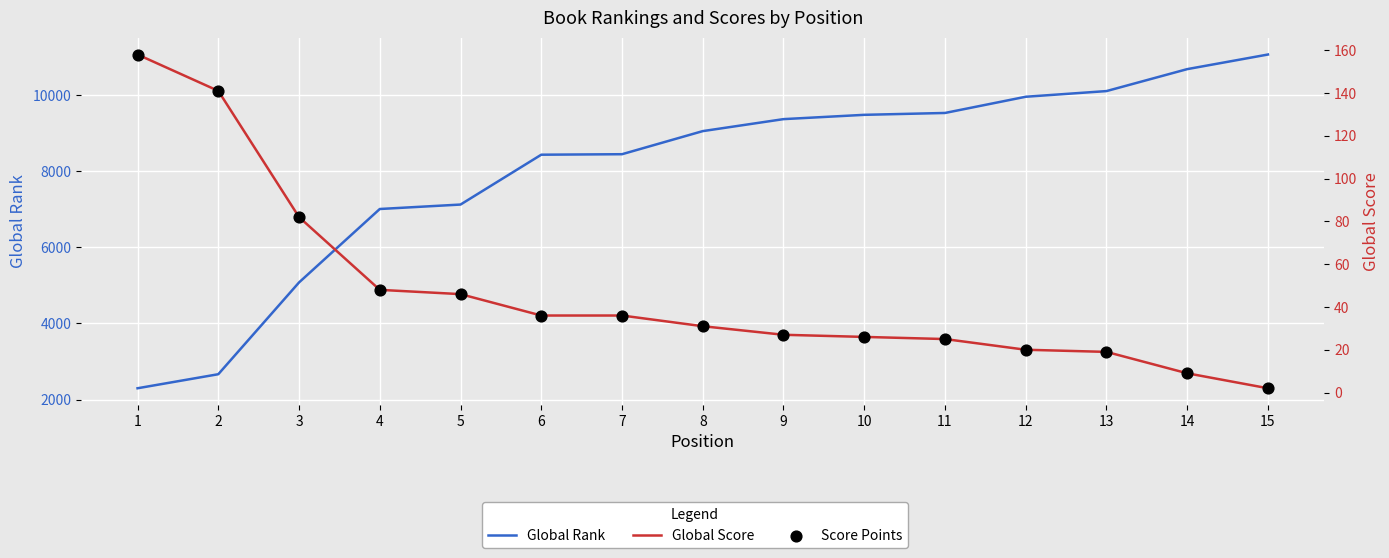

What are all the series names shown in the legend?

Global Rank, Global Score, Score Points